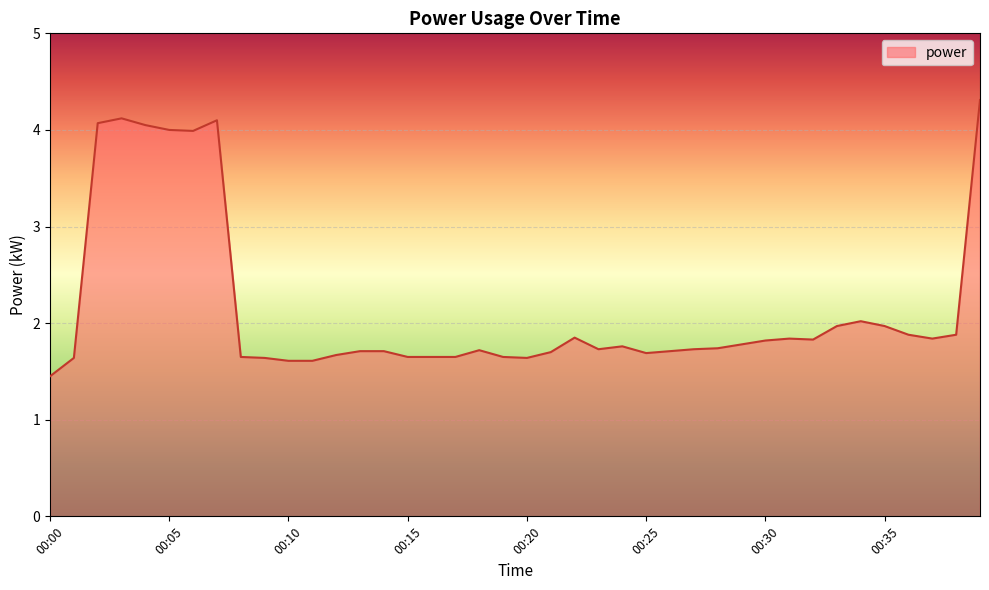

What is the maximum value shown in the chart?

4.3